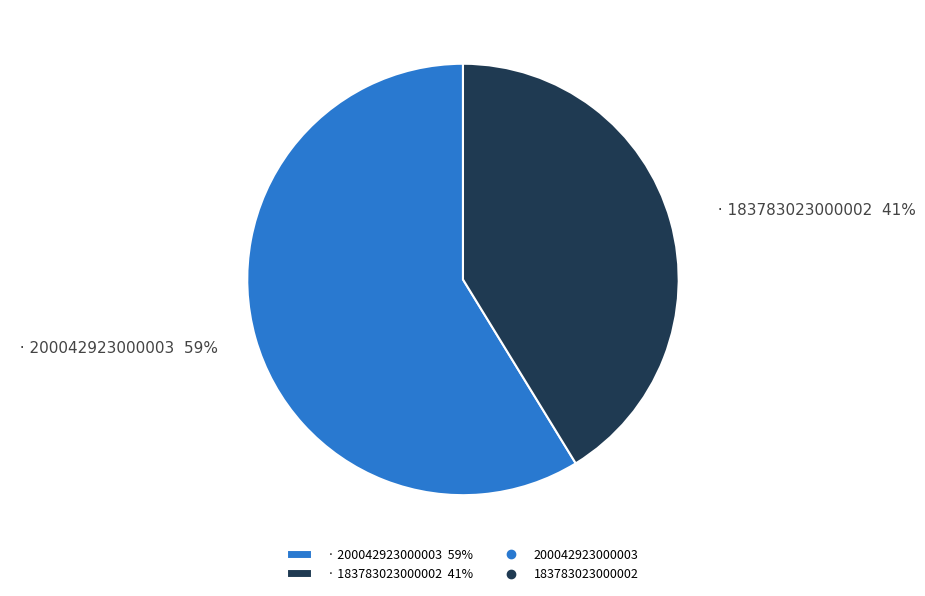

True or false: · 200042923000003 59% accounts for 66% of the total.

False